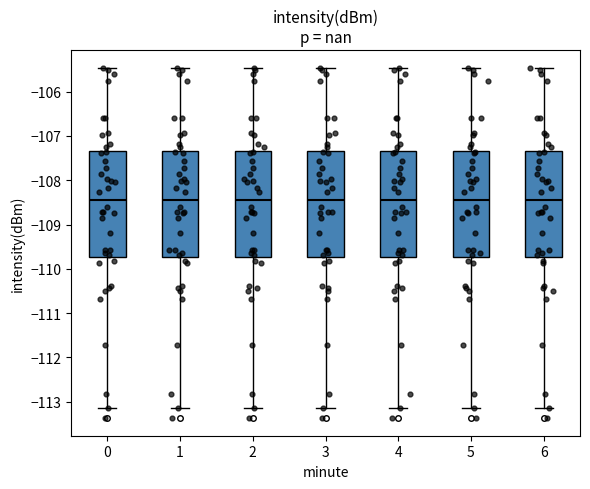

Reading left to right, transcribe this box plot: for each box, give where its median line is, the range the box spans, and where its two whiskers end, as read against the y-axis. The values are not printed on the chart, so give them approximately, as read against the axis.

0: median -108.4, box -109.7 to -107.3, whiskers -113.1 to -105.5
1: median -108.4, box -109.7 to -107.3, whiskers -113.1 to -105.5
2: median -108.4, box -109.7 to -107.3, whiskers -113.1 to -105.5
3: median -108.4, box -109.7 to -107.3, whiskers -113.1 to -105.5
4: median -108.4, box -109.7 to -107.3, whiskers -113.1 to -105.5
5: median -108.4, box -109.7 to -107.3, whiskers -113.1 to -105.5
6: median -108.4, box -109.7 to -107.3, whiskers -113.1 to -105.5